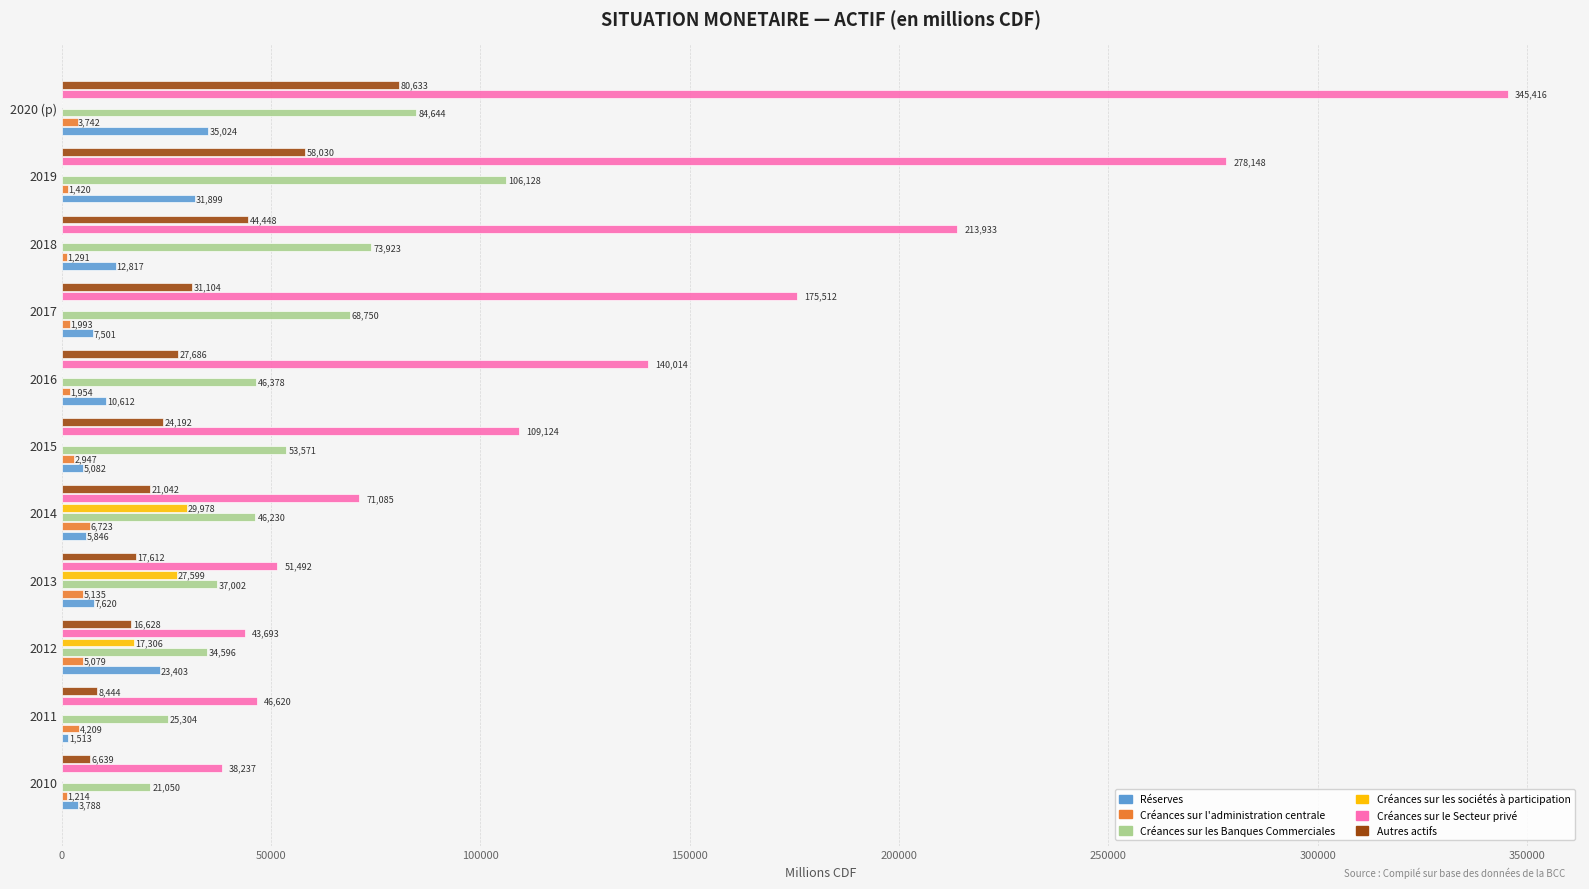

The value of Réserves at 2010 is 3788.4. True or false?

True